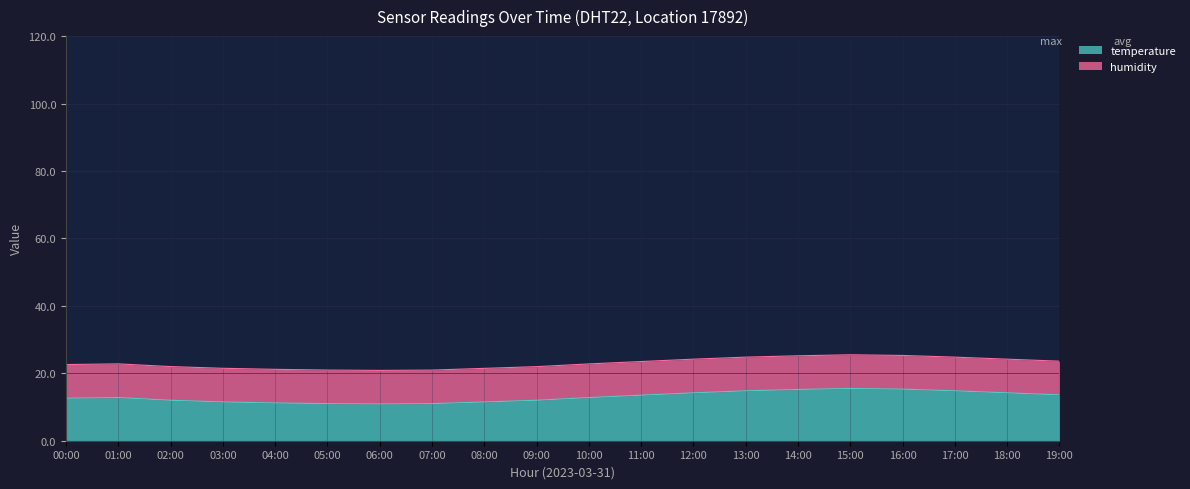

List the labels in order of value, largest first.

15:00, 16:00, 14:00, 13:00, 17:00, 12:00, 18:00, 19:00, 11:00, 01:00, 10:00, 00:00, 02:00, 09:00, 03:00, 08:00, 04:00, 05:00, 07:00, 06:00